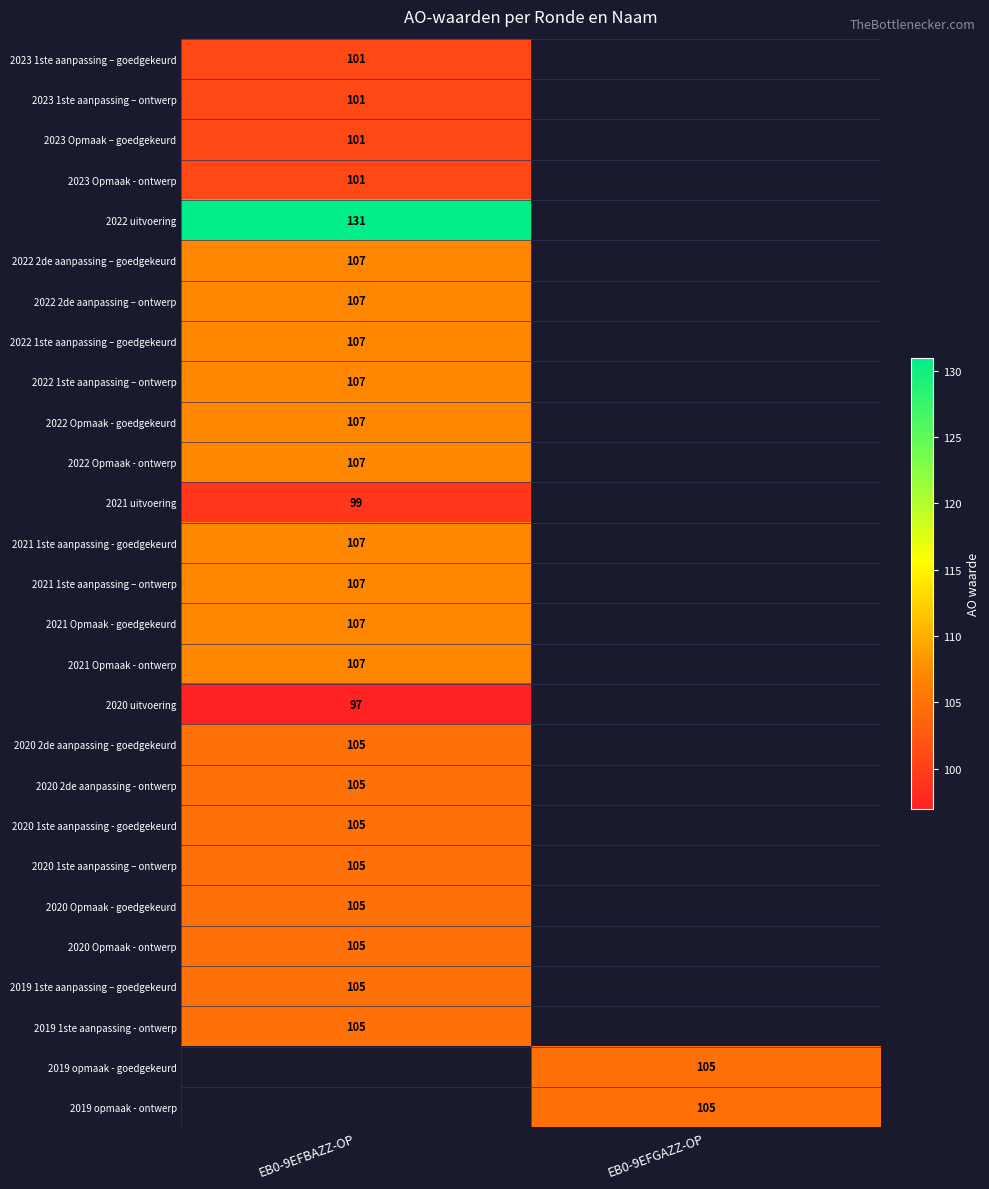

True or false: 2022 1ste aanpassing – ontwerp has a value of 68 at EB0-9EFBAZZ-OP.

False